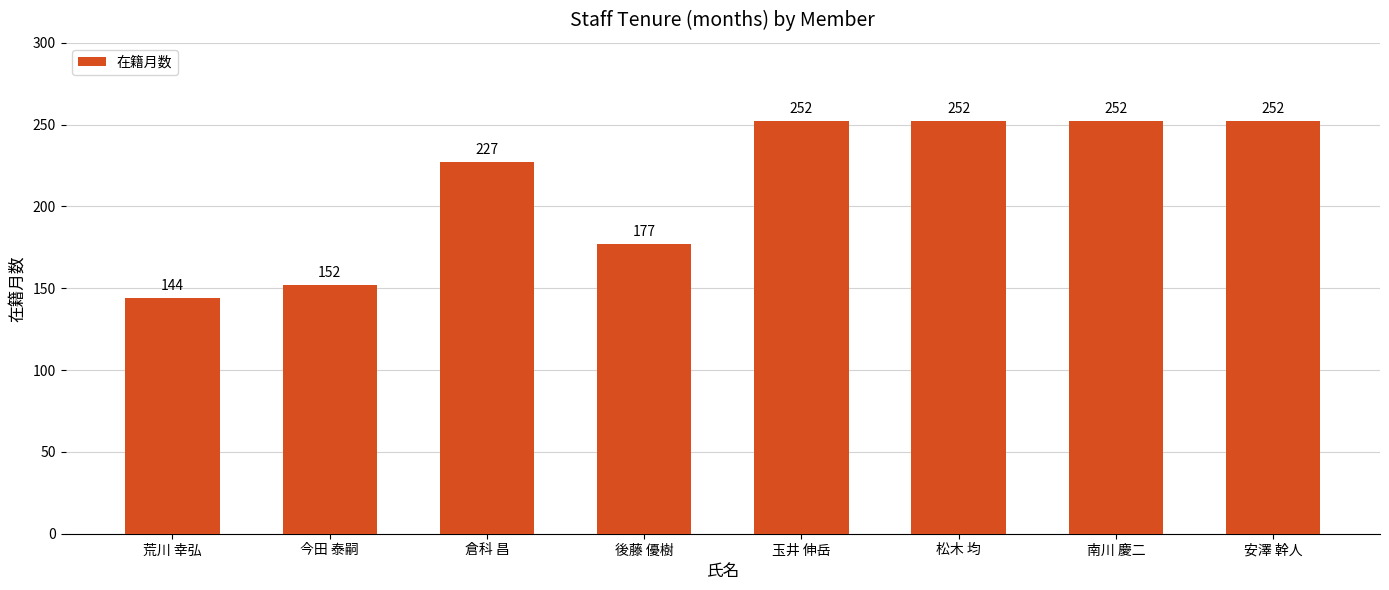

Which label corresponds to the smallest value in the chart?

荒川 幸弘